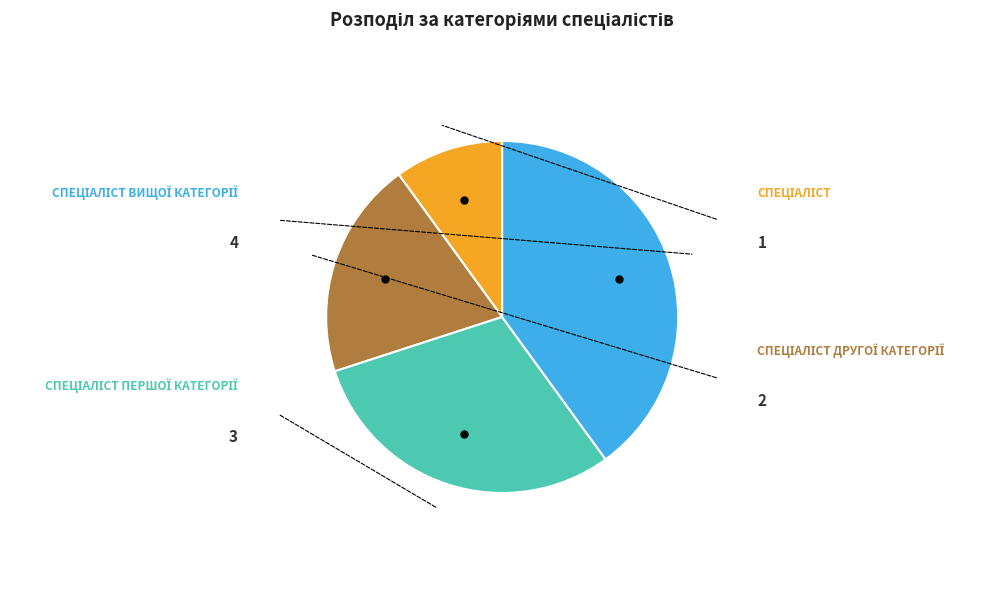

Is there a majority slice in this chart?

No